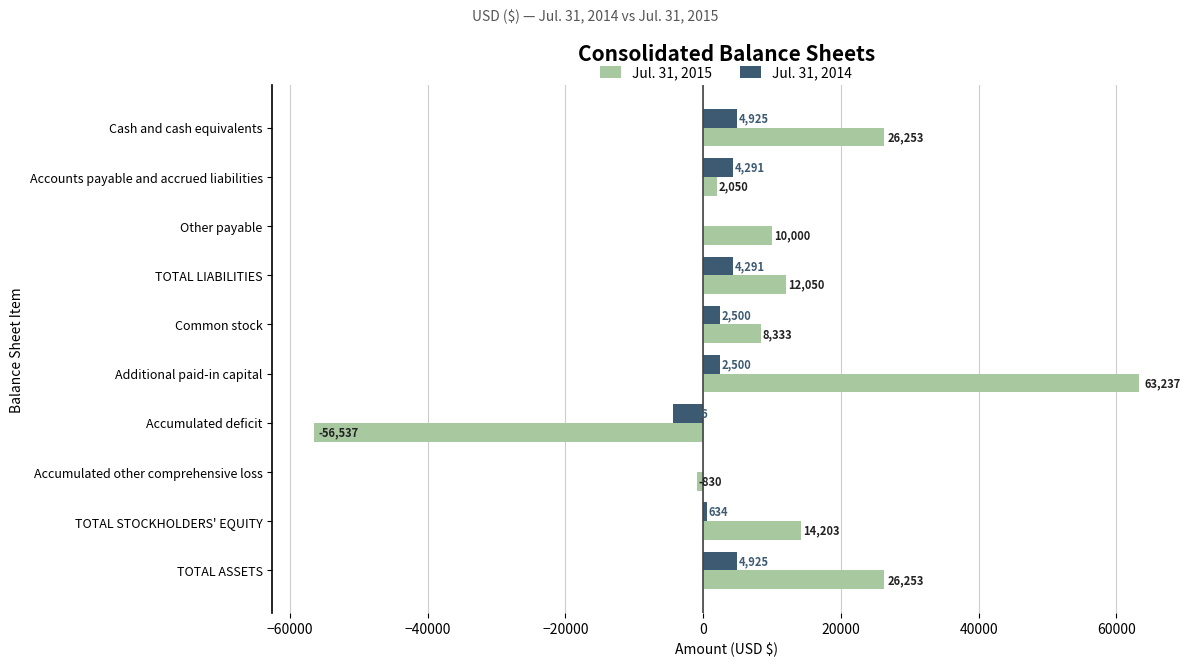

Between Other payable and Common stock, which series saw the biggest shift?

Jul. 31, 2014